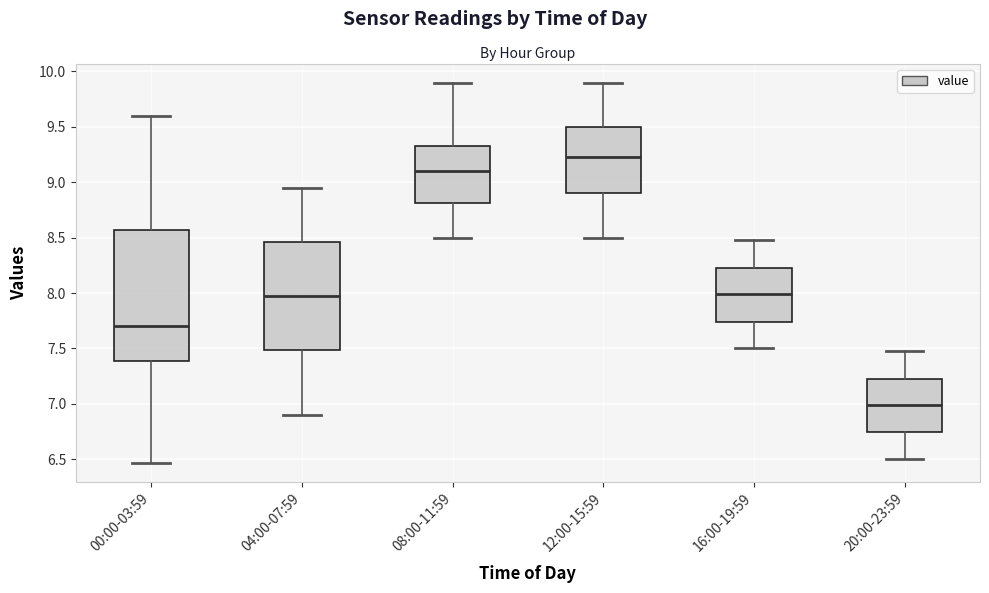

Reading left to right, transcribe this box plot: for each box, give where its median line is, the range the box spans, and where its two whiskers end, as read against the y-axis. The values are not printed on the chart, so give them approximately, as read against the axis.

00:00-03:59: median 7.70, box 7.40 to 8.55, whiskers 6.45 to 9.60
04:00-07:59: median 8.00, box 7.50 to 8.45, whiskers 6.90 to 8.95
08:00-11:59: median 9.10, box 8.80 to 9.35, whiskers 8.50 to 9.90
12:00-15:59: median 9.25, box 8.90 to 9.50, whiskers 8.50 to 9.90
16:00-19:59: median 8.00, box 7.75 to 8.25, whiskers 7.50 to 8.50
20:00-23:59: median 7.00, box 6.75 to 7.25, whiskers 6.50 to 7.50